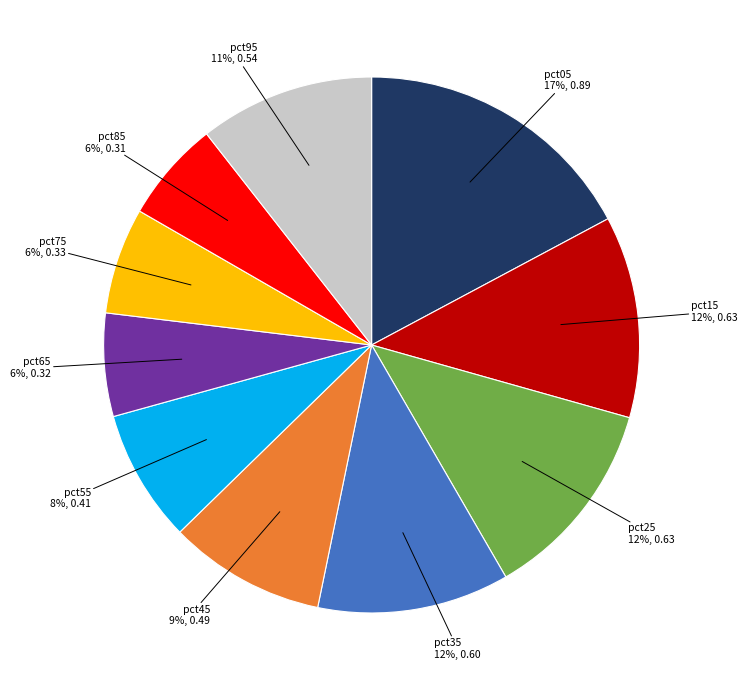

Does any single category account for the majority?

No